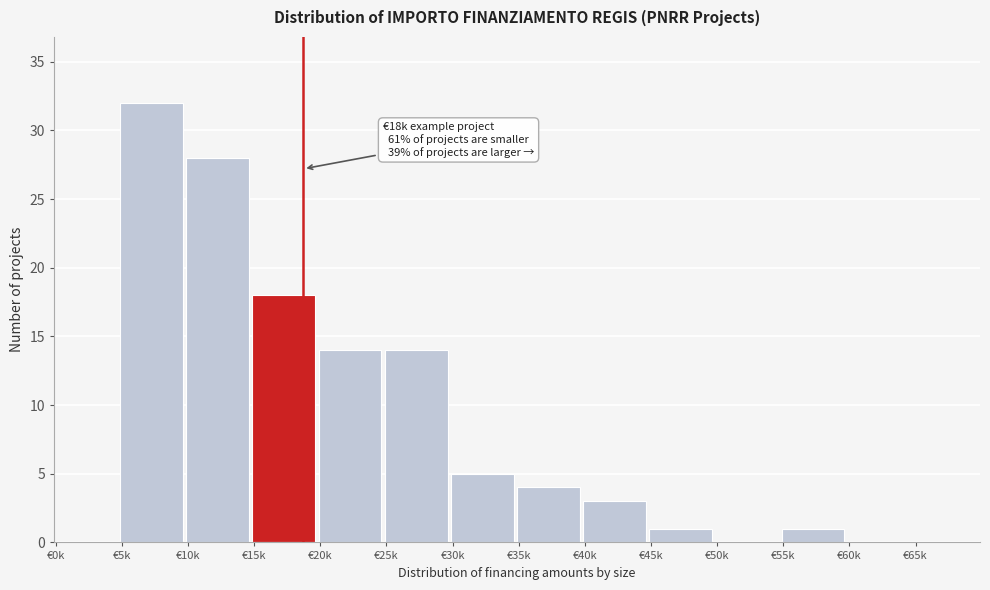

Reading right to left, what are all the values shown in this chart?

€65k=0	€60k=0	€55k=1	€50k=0	€45k=1	€40k=3	€35k=4	€30k=5	€25k=14	€20k=14	€15k=18	€10k=28	€5k=32	€0k=0